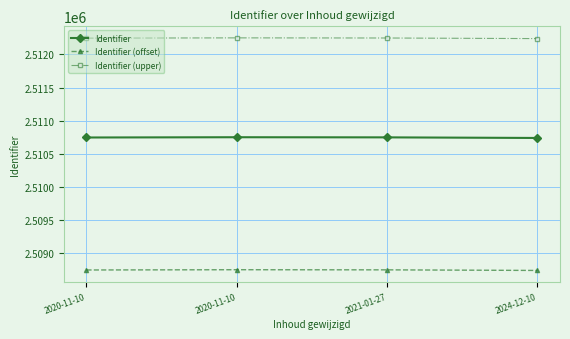

What is the label of the 2nd point from the right?

2021-01-27